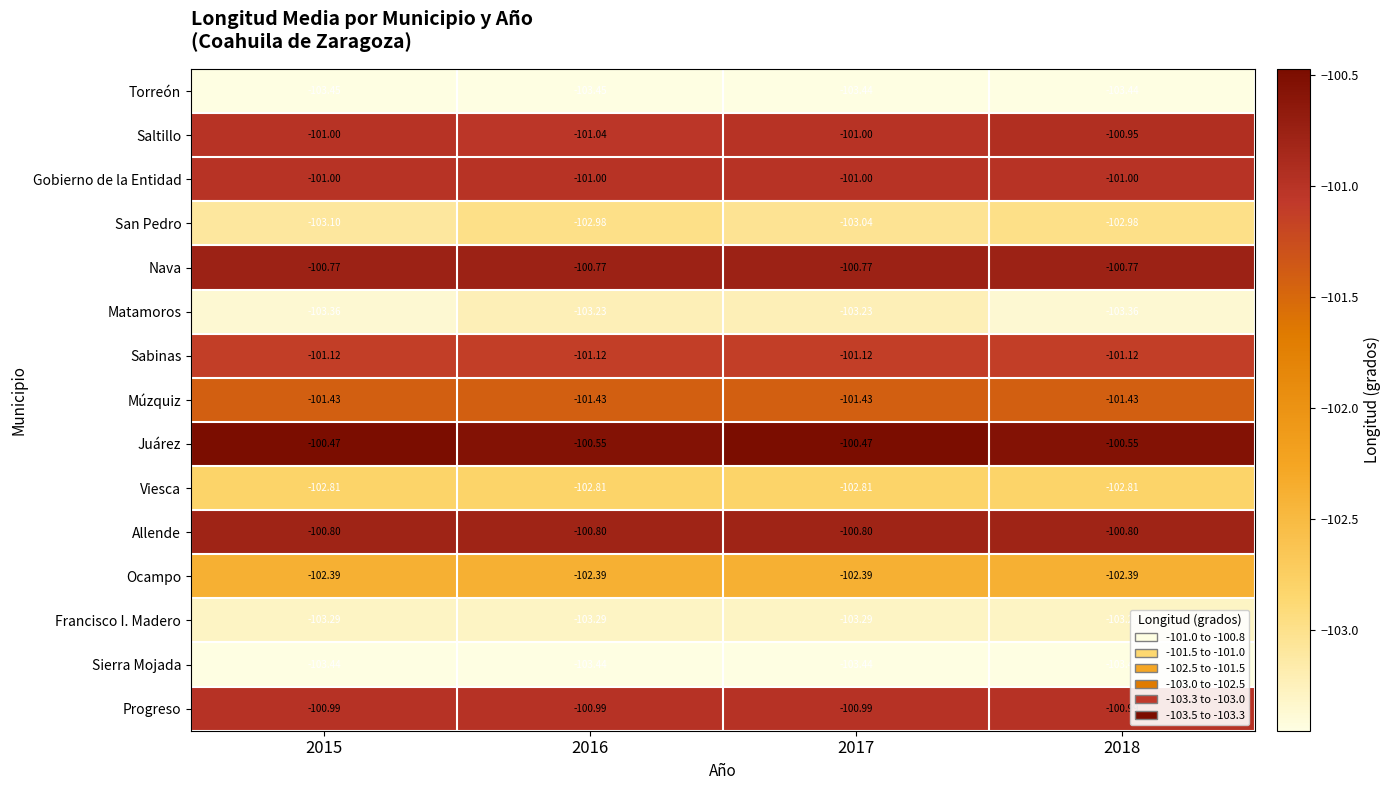

Which series has the largest range (max minus min)?

Matamoros